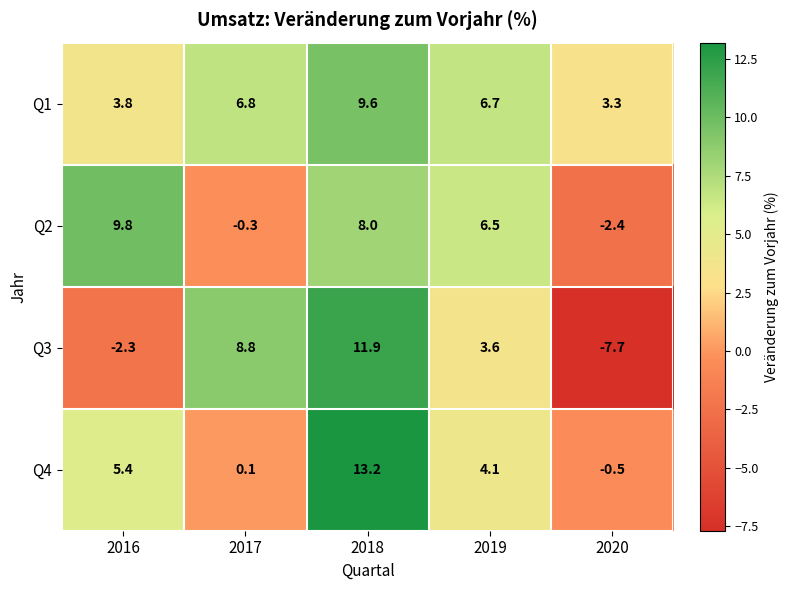

Reading right to left, what are all the values shown in this chart?

Q1: 3.3	6.7	9.6	6.8	3.8
Q2: -2.4	6.5	8.0	-0.3	9.8
Q3: -7.7	3.6	11.9	8.8	-2.3
Q4: -0.5	4.1	13.2	0.1	5.4